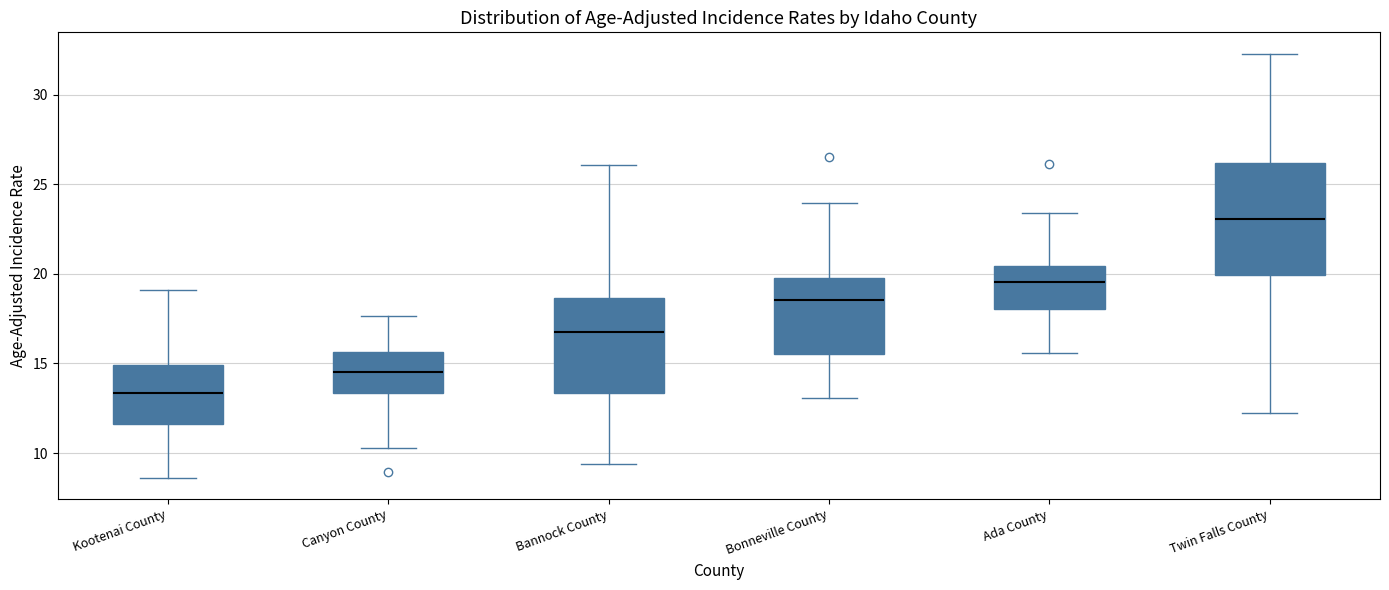

Which box is the tallest, from its lower edge to its upper edge?

Twin Falls County